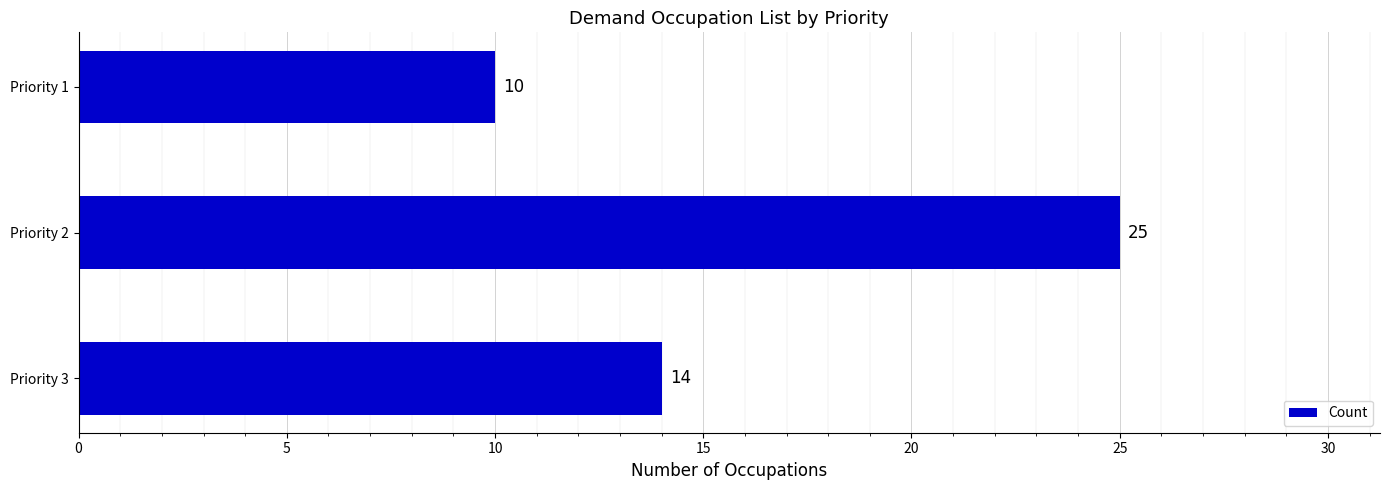

What is the ratio of the value at Priority 2 to the value at Priority 1?

2.5